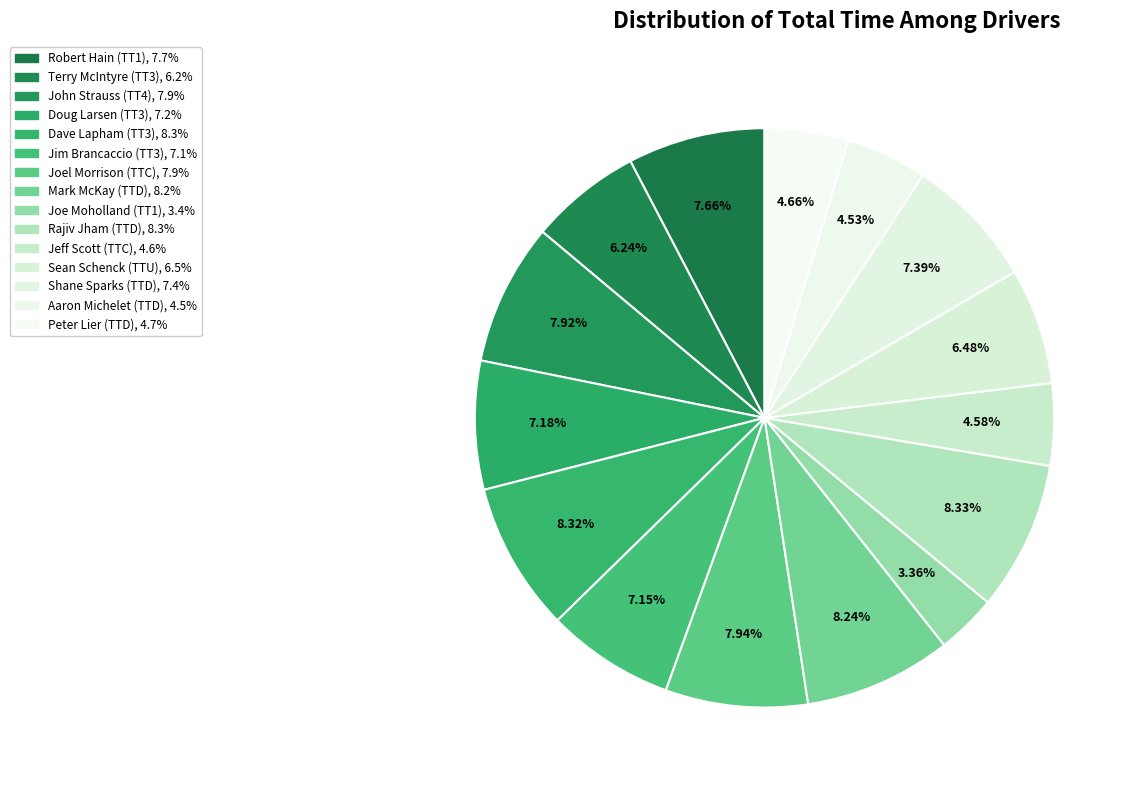

Do Doug Larsen (TT3) and Joe Moholland (TT1) together represent more than half of the pie?

No